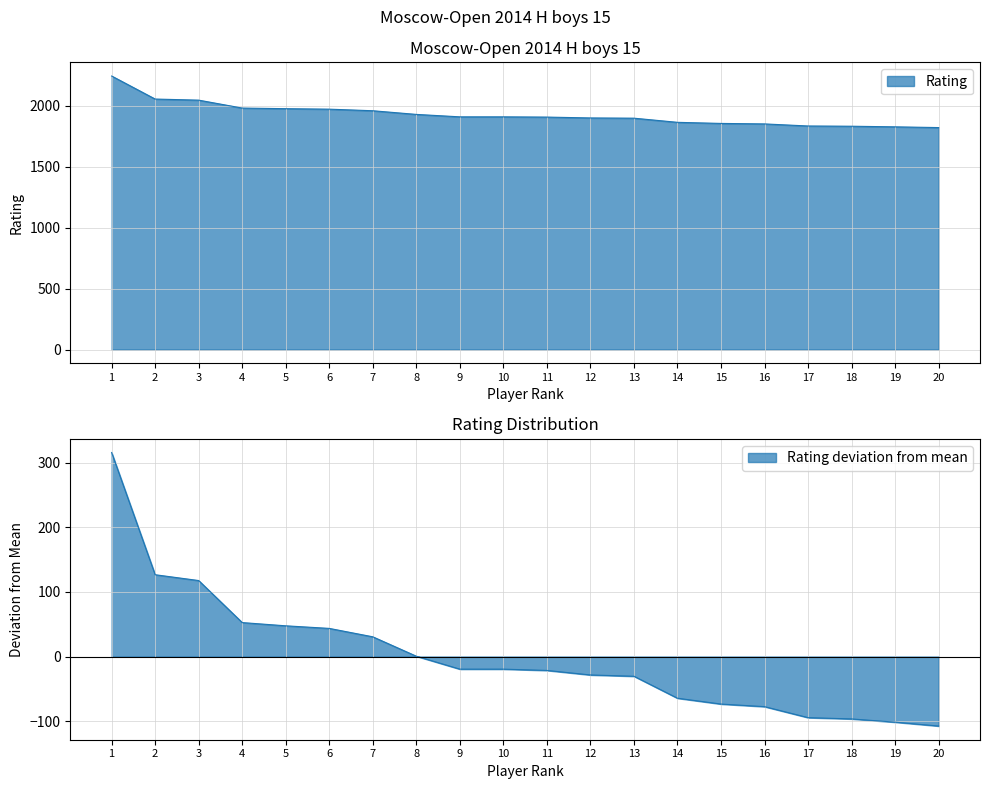

At which label does the data first exceed 1909?

1